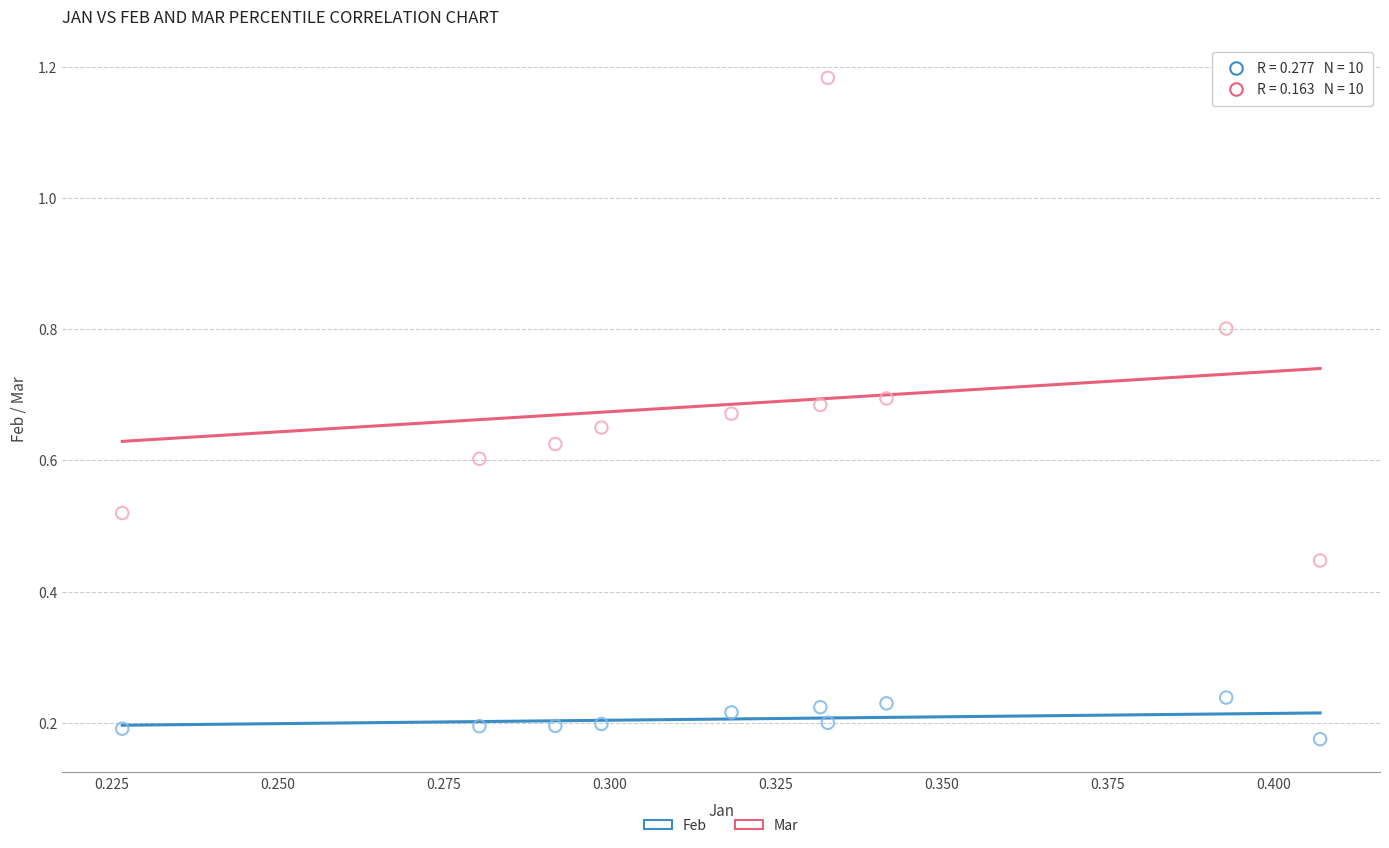

Across all data points, what is the range of Y values (max minus min)?

1.0